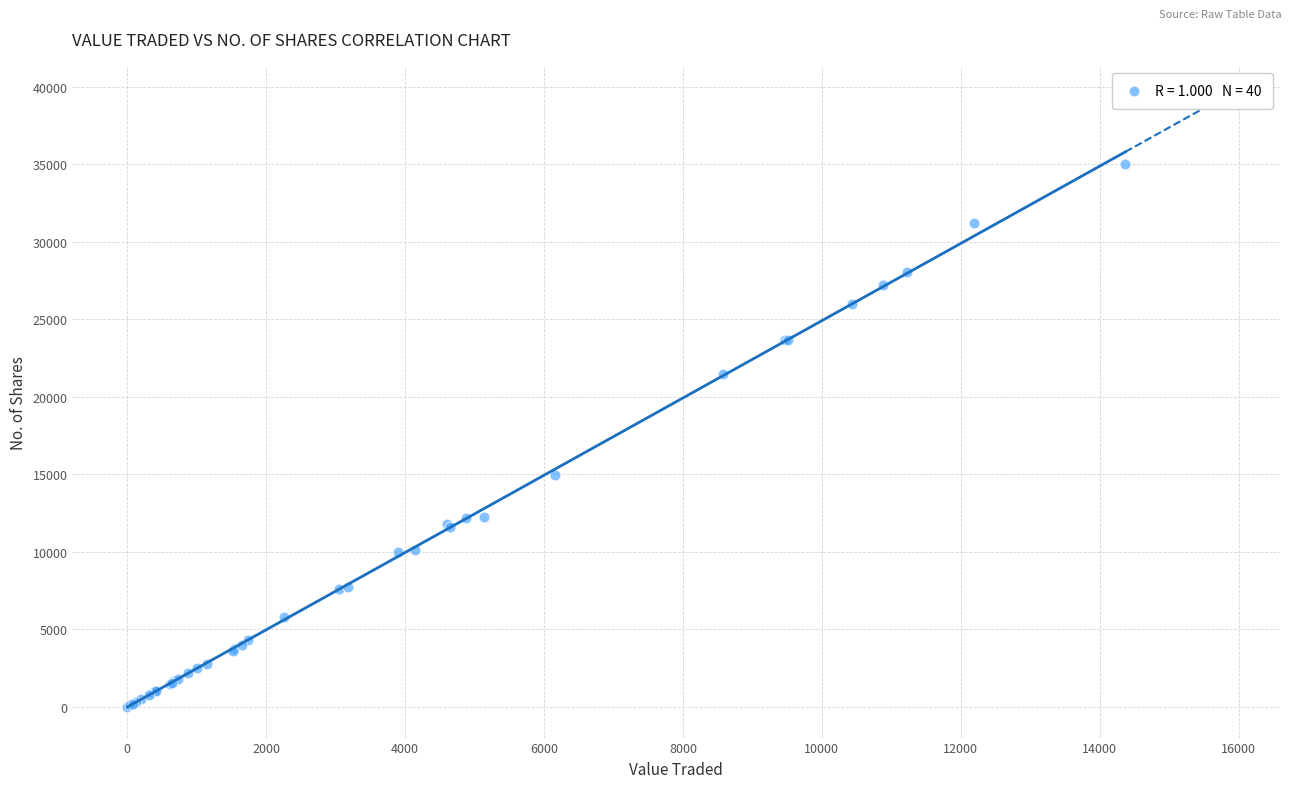

What Y value in the scatter plot is closest to 17521?

14920